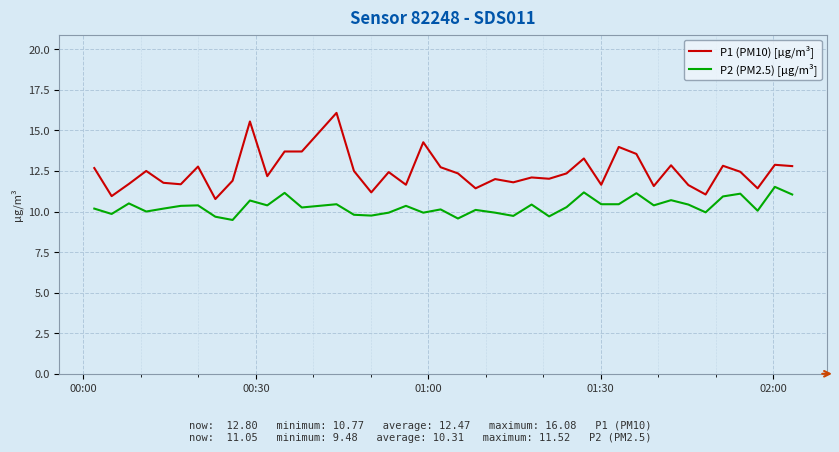

What are all the series names shown in the legend?

P1 (PM10) [µg/m³], P2 (PM2.5) [µg/m³]